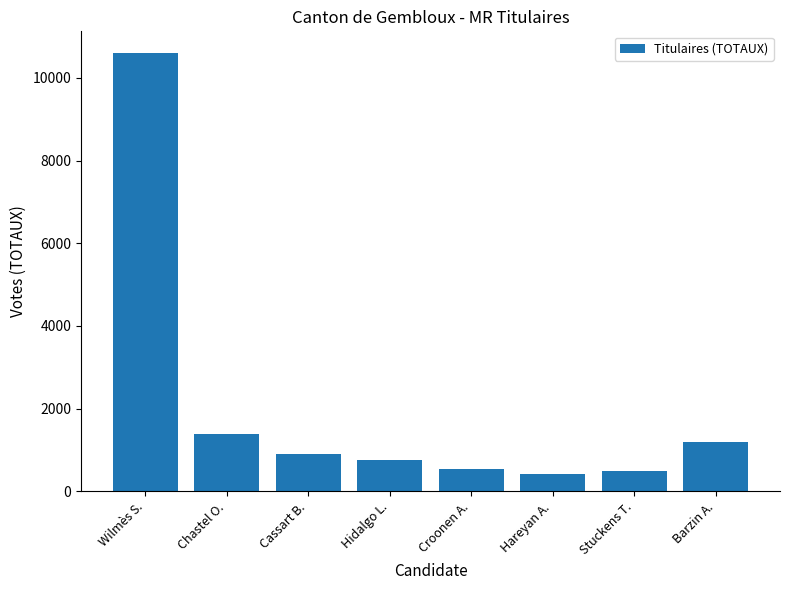

Where is the data nearest to the value 5505?

Chastel O.